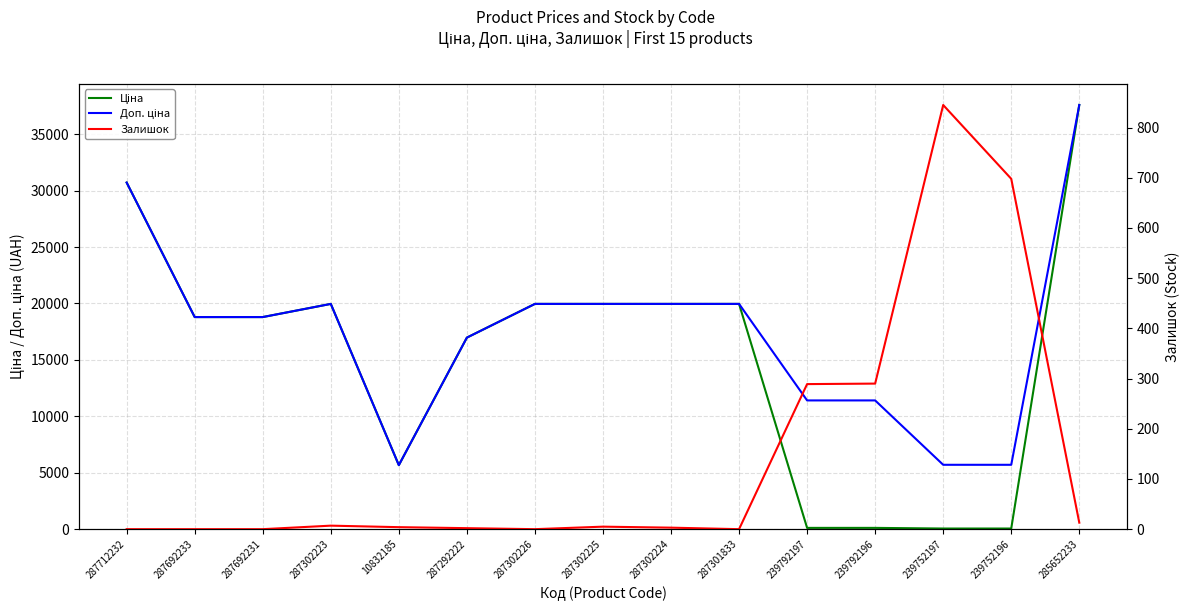

Reading left to right, transcribe all the data shown in this chart.

Ціна: 30717.1	18796.8	18796.8	19964.2	5673.8	16976.3	19964.2	19964.2	19964.2	19964.2	114.1	114.1	57.0	57.0	37593.6
Доп. ціна: 30717.1	18796.8	18796.8	19964.2	5673.8	16976.3	19964.2	19964.2	19964.2	19964.2	11410.0	11410.0	5705.0	5705.0	37593.6
Залишок: 0.0	0.0	0.0	7.0	4.0	2.0	0.0	5.0	3.0	0.0	289.0	290.0	845.0	698.0	13.0